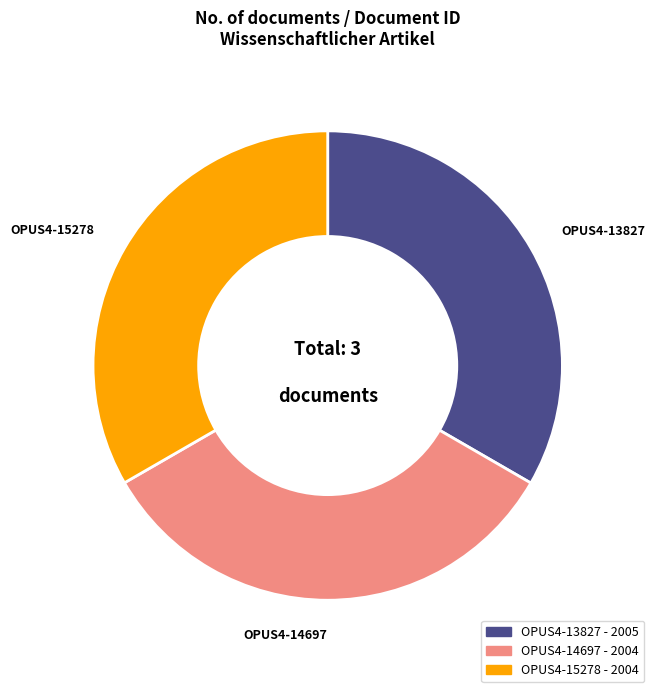

Does any single category account for the majority?

No